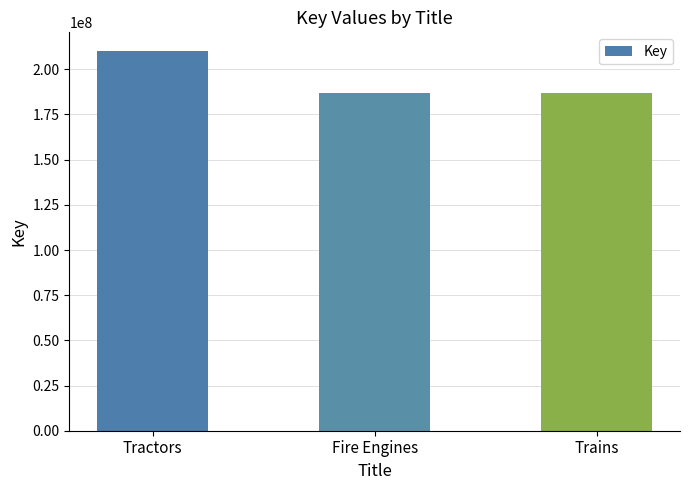

Approximately how many times larger is the value at Fire Engines compared to Tractors?

0.9